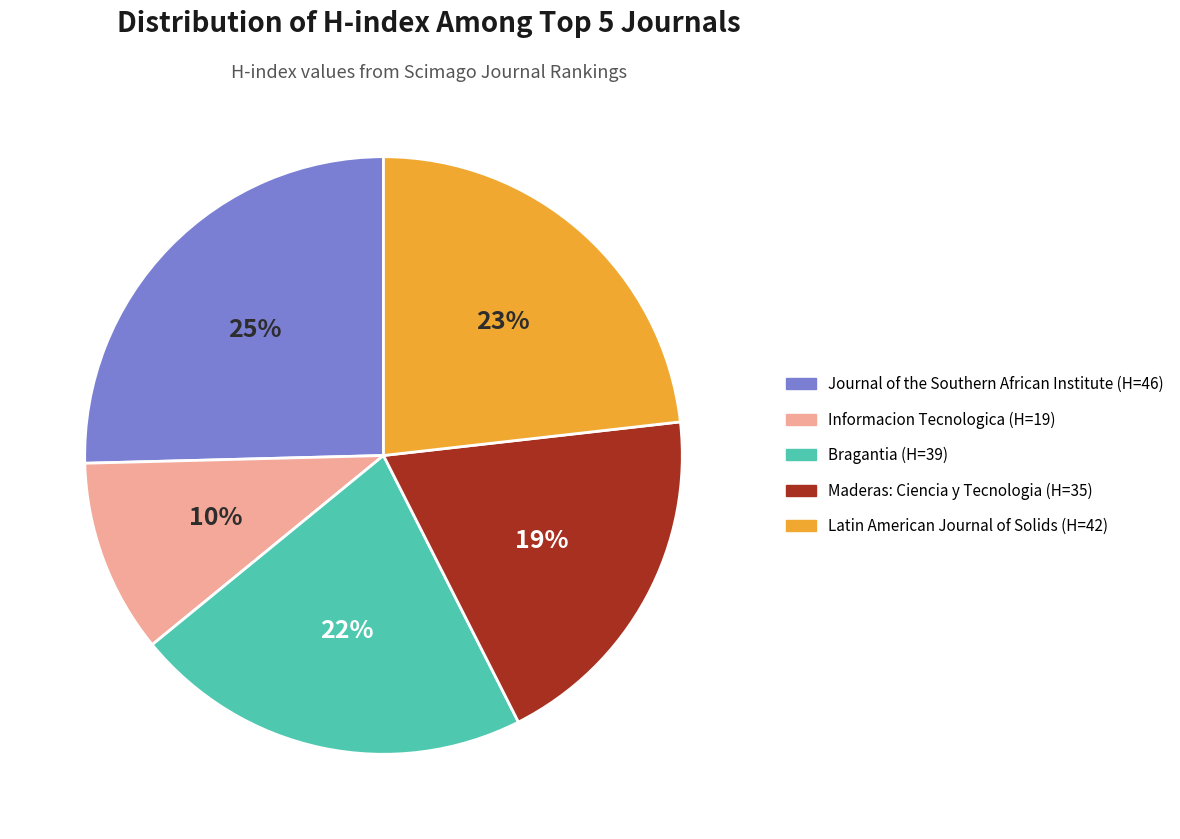

Count the number of slices in the pie.

5